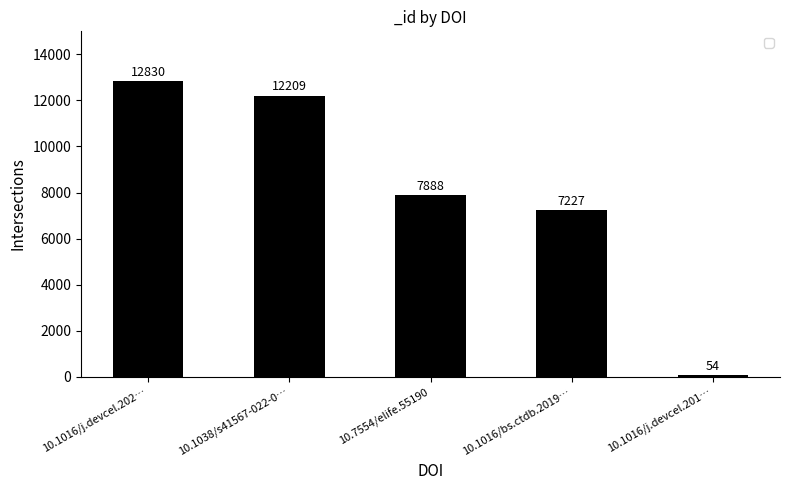

The chart shows a value of 4406 at 10.7554/elife.55190. True or false?

False